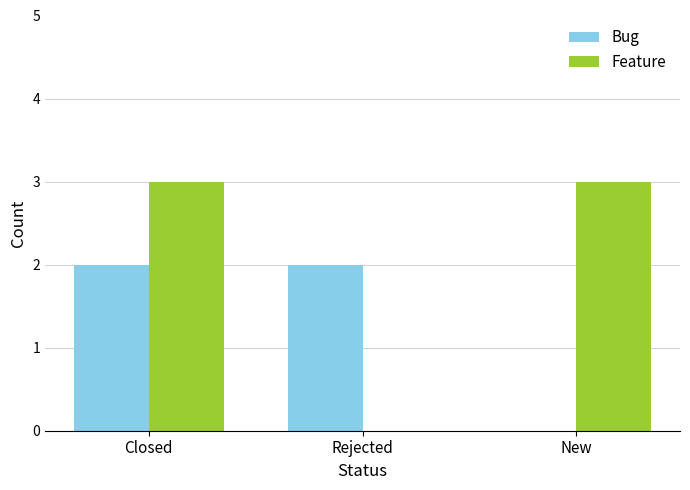

The Feature series shows 3 at Closed. True or false?

True